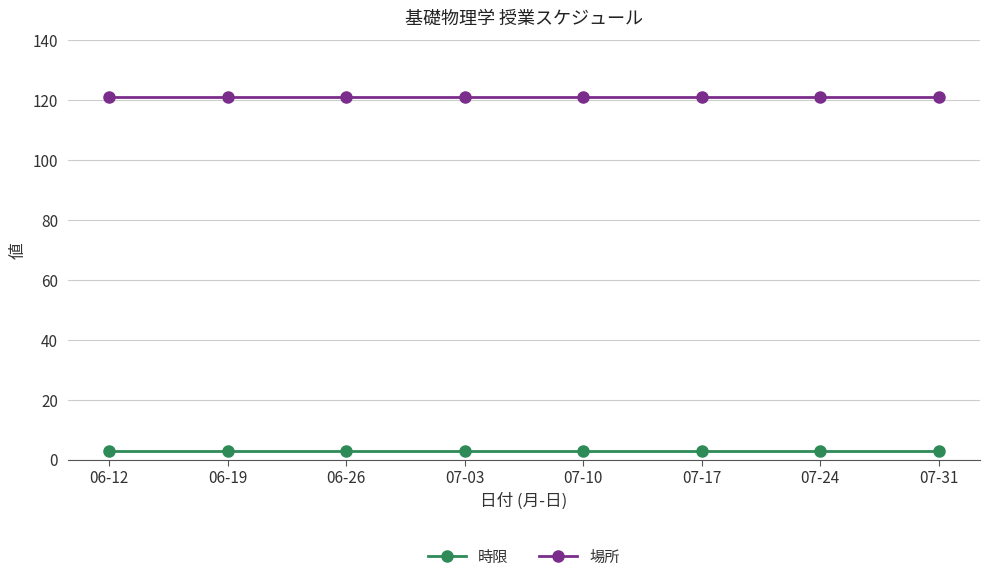

Is the value of 場所 at 06-26 greater than the value of 時限 at 07-10?

Yes